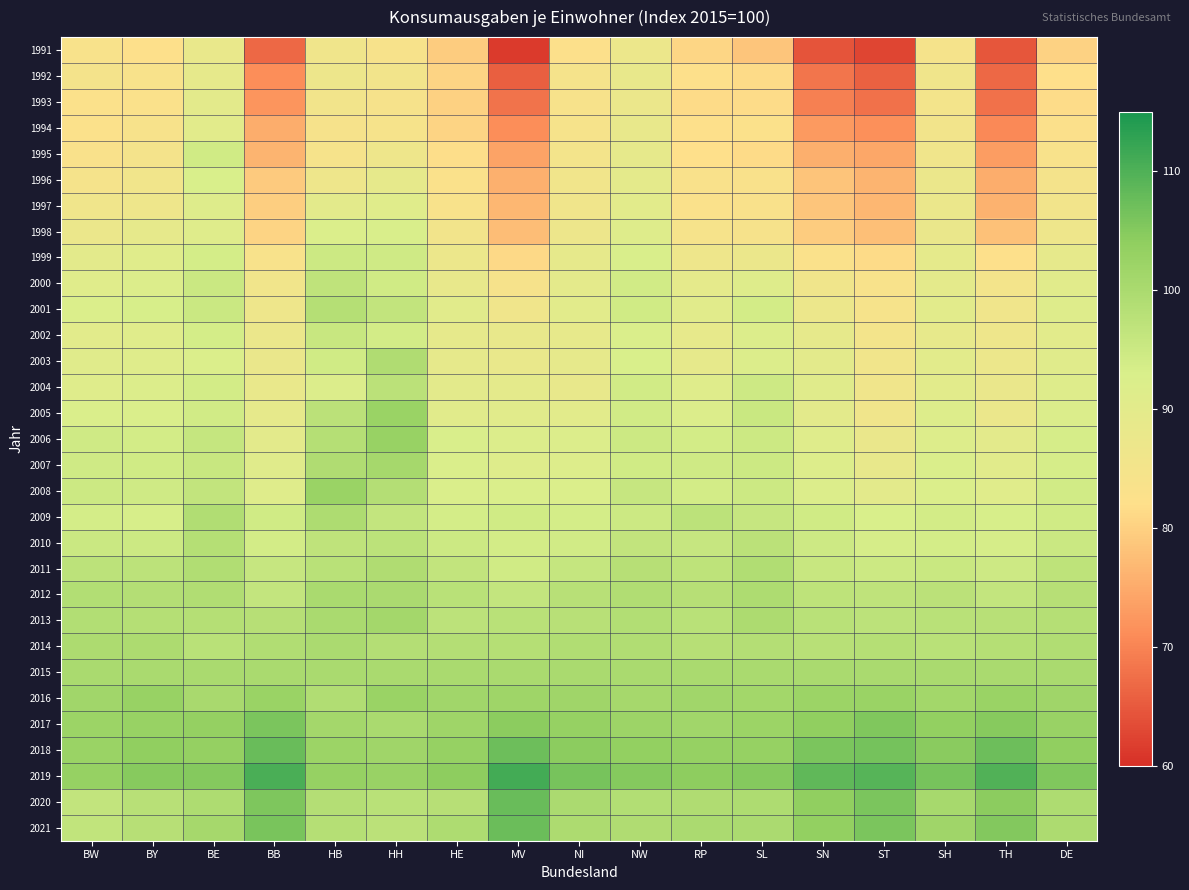

At NI, list the series in order from smallest to largest.

1991, 1993, 1994, 1992, 1995, 1996, 1997, 1998, 2004, 2002, 2003, 1999, 2000, 2005, 2001, 2007, 2006, 2008, 2009, 2010, 2011, 2012, 2013, 2014, 2021, 2020, 2015, 2016, 2017, 2018, 2019